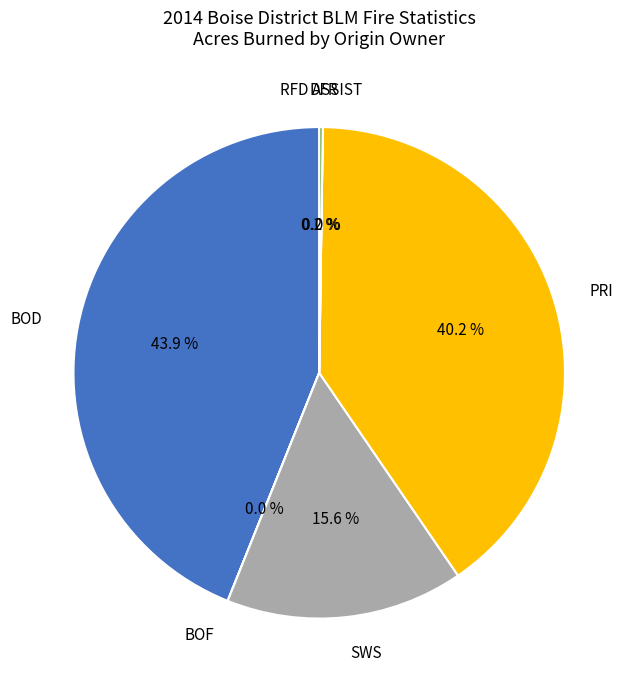

Which has a higher value, SWS or PRI?

PRI